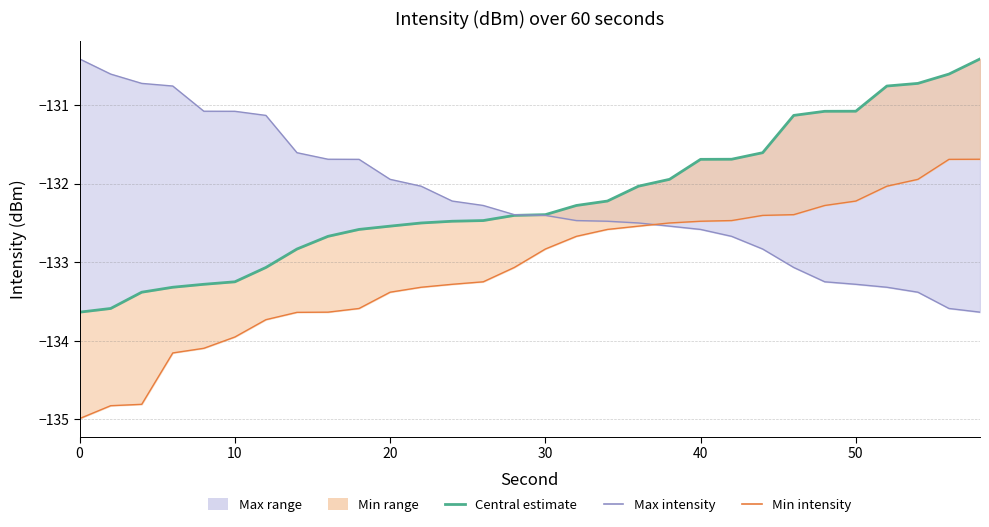

Rank the series by their maximum value, from lowest to highest.

Min intensity, Central estimate, Max intensity